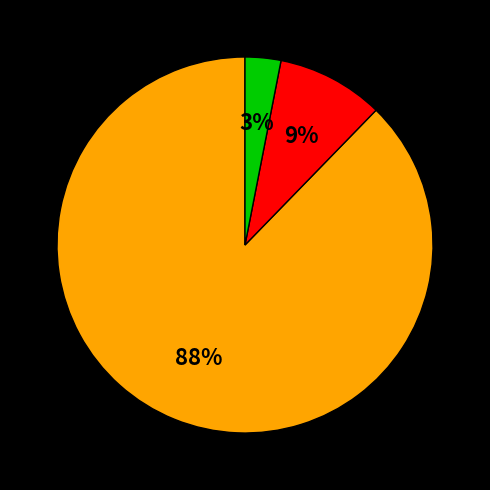

Does any single category account for the majority?

Yes